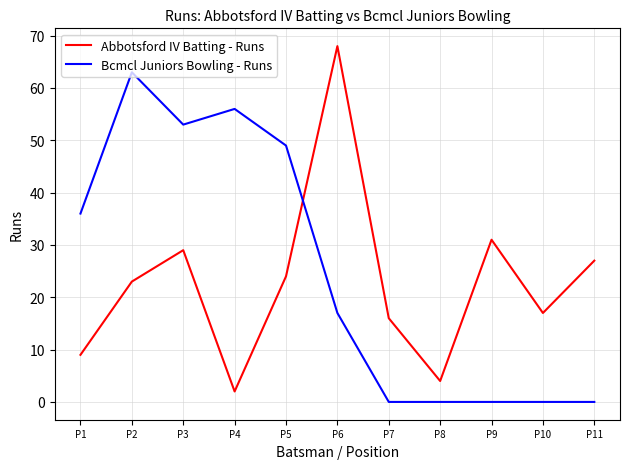

After their last crossing, which series has the higher values: Bcmcl Juniors Bowling - Runs or Abbotsford IV Batting - Runs?

Abbotsford IV Batting - Runs